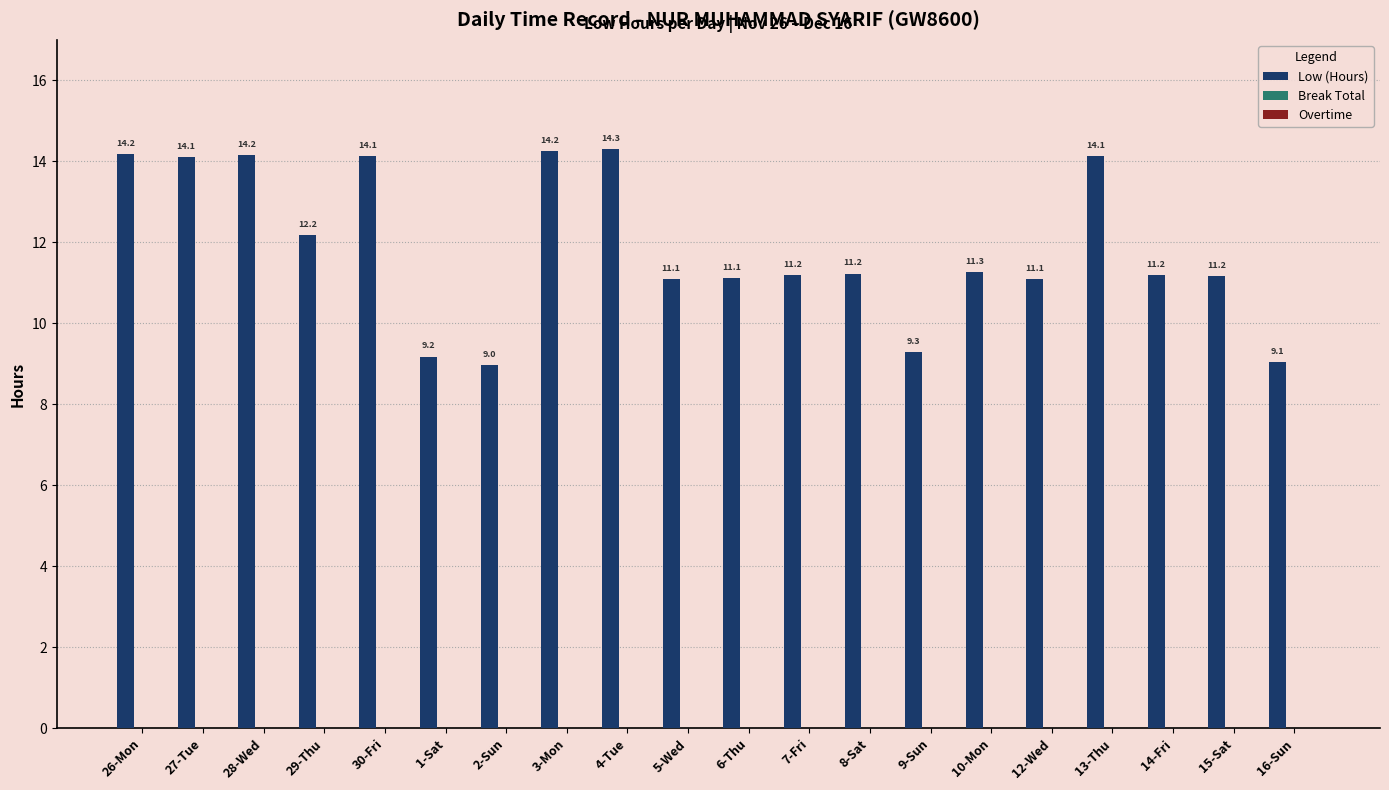

What is the value of the 6th bar from the left?

9.2